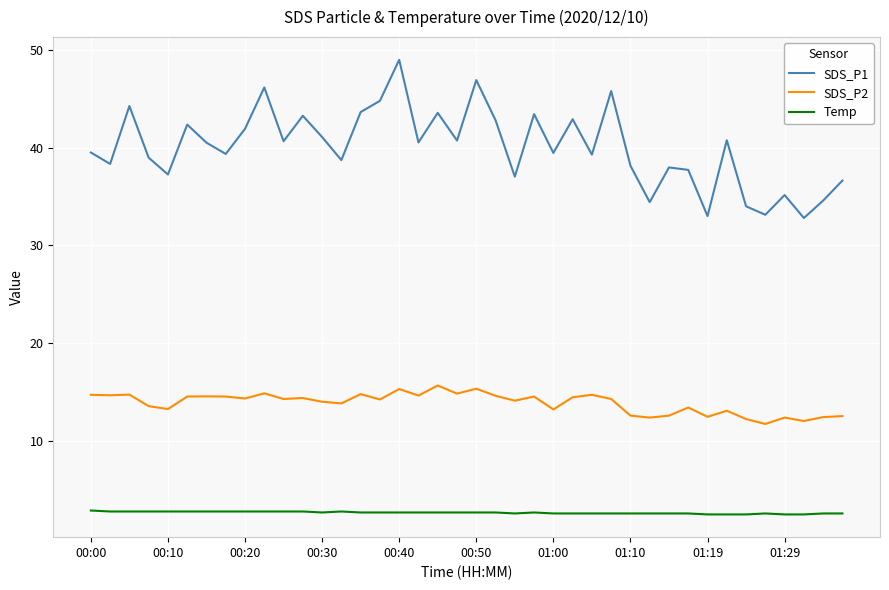

True or false: SDS_P1 and Temp cross at least once.

False